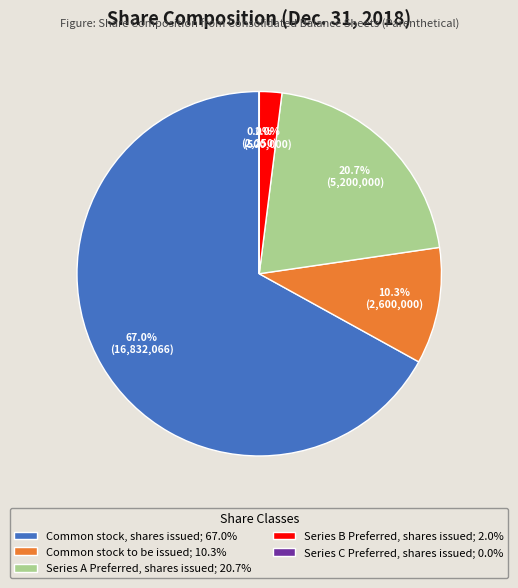

The Common stock to be issued slice represents 10% of the pie. True or false?

True